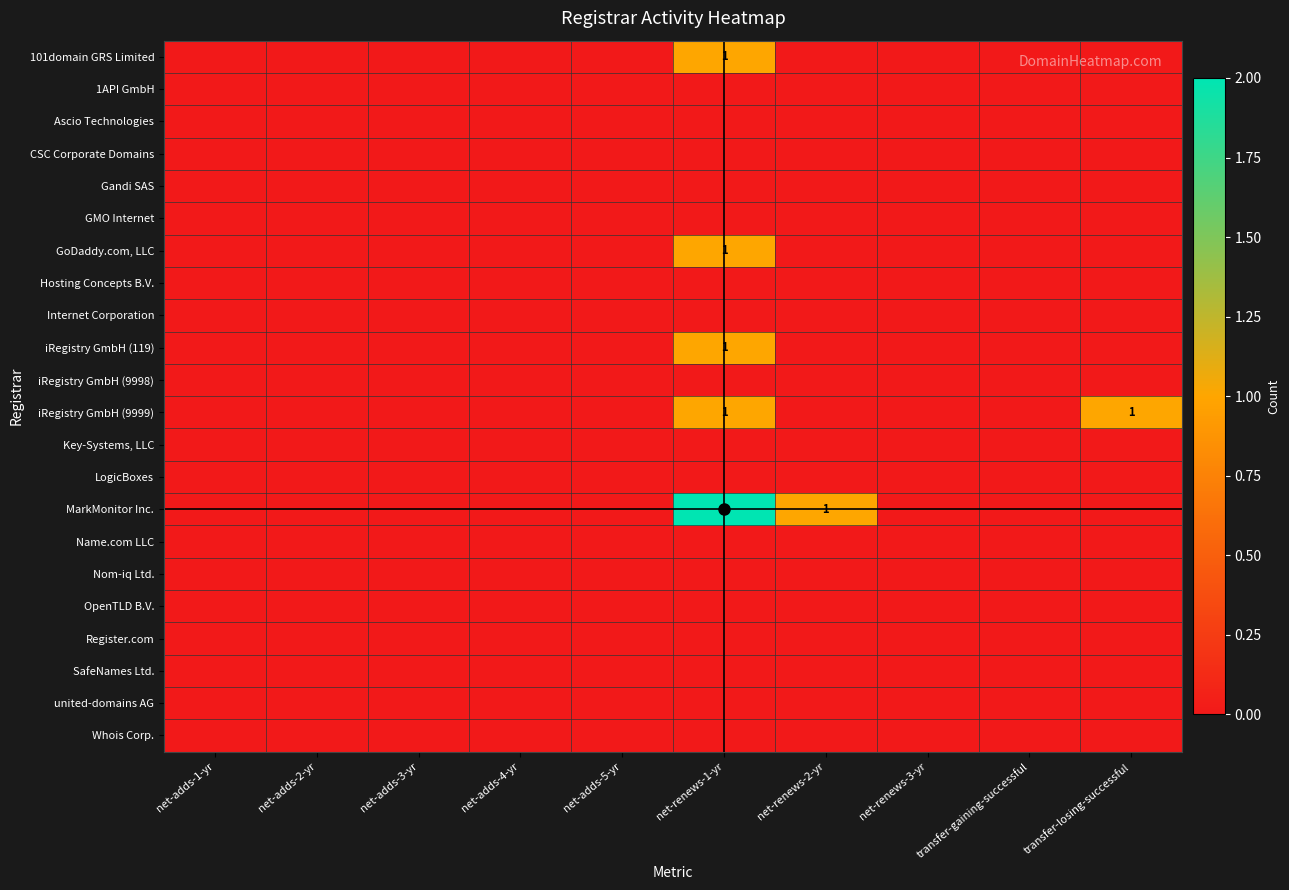

How many GoDaddy.com, LLC values are between 0 and 1?

10